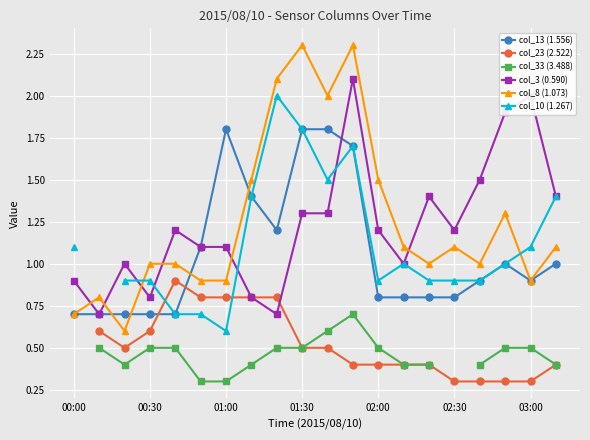

What is the difference between the highest and lowest values at 11?

1.9